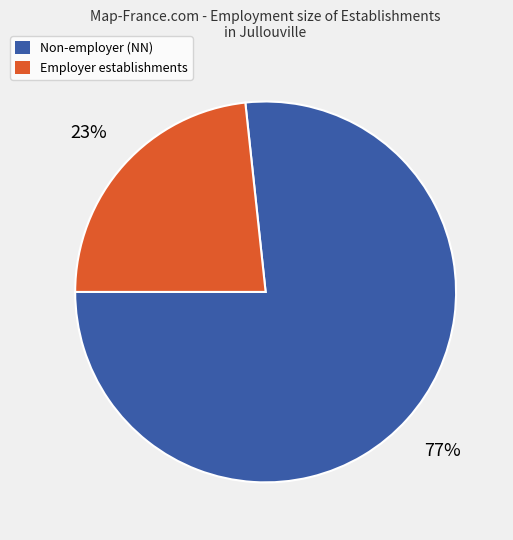

To the nearest percent, what is the average slice percentage?

50%